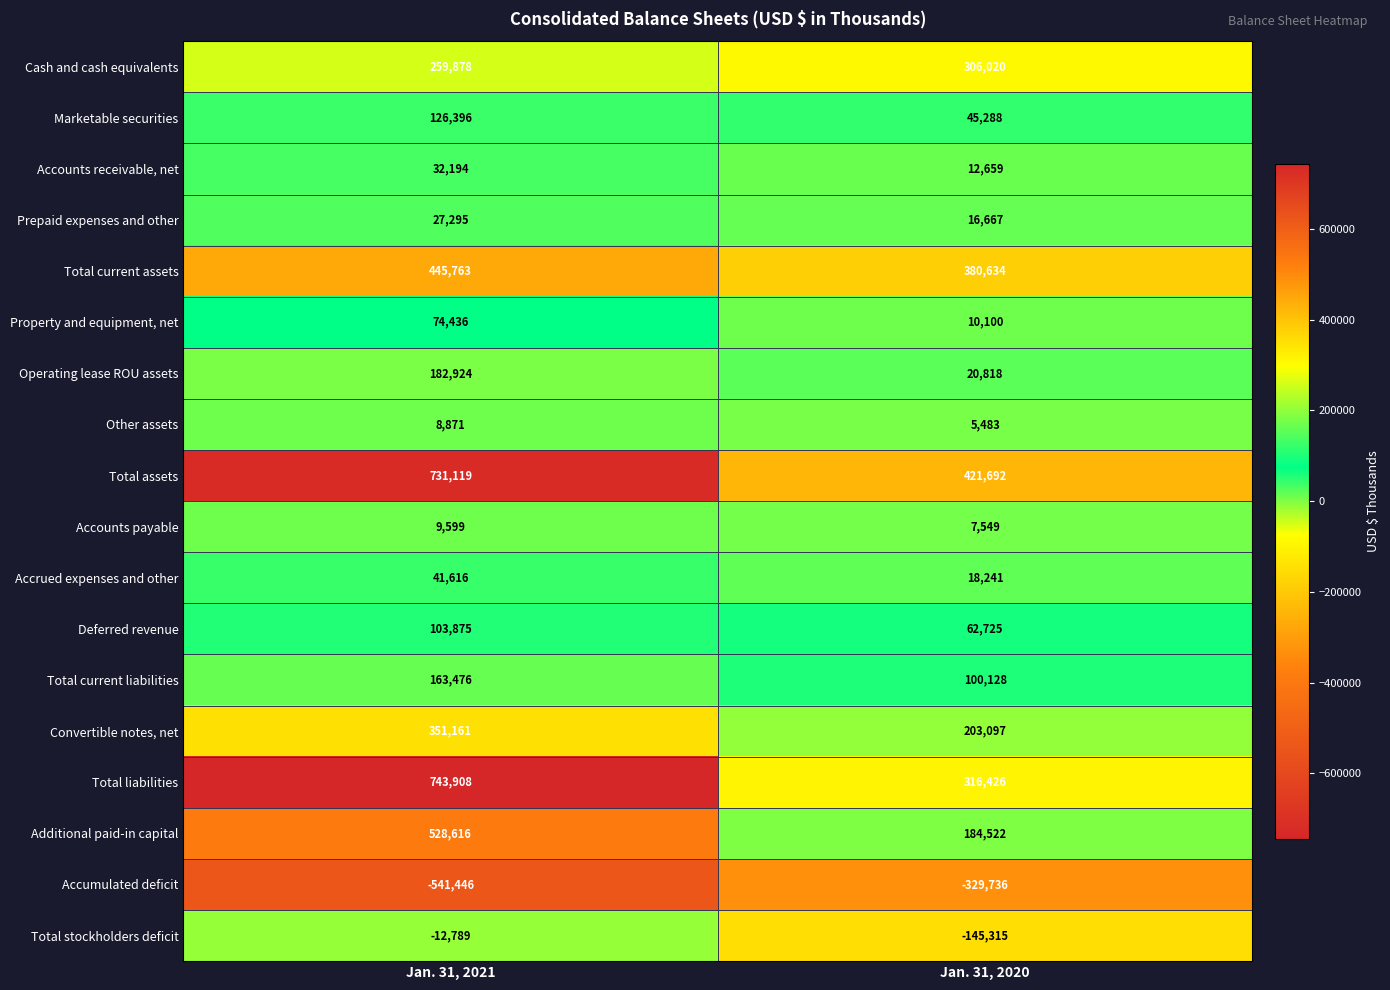

What is the spread (max minus min) of values at Jan. 31, 2021?

1285354